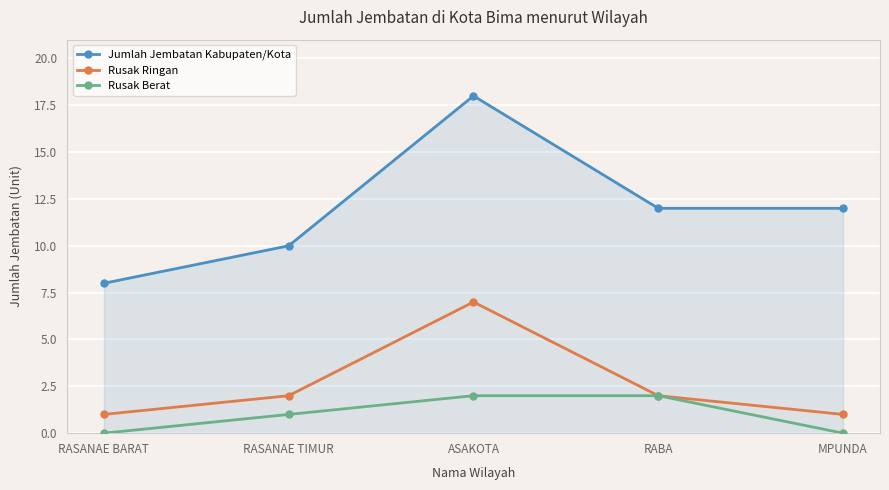

Which label corresponds to the largest value in the chart?

ASAKOTA